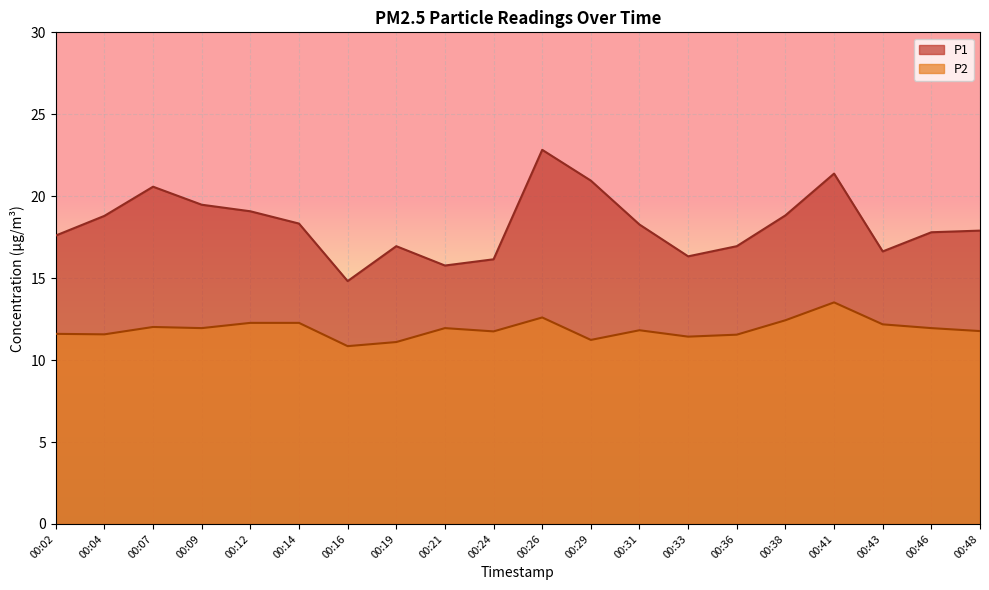

Read the P2 value at 00:09.

11.9